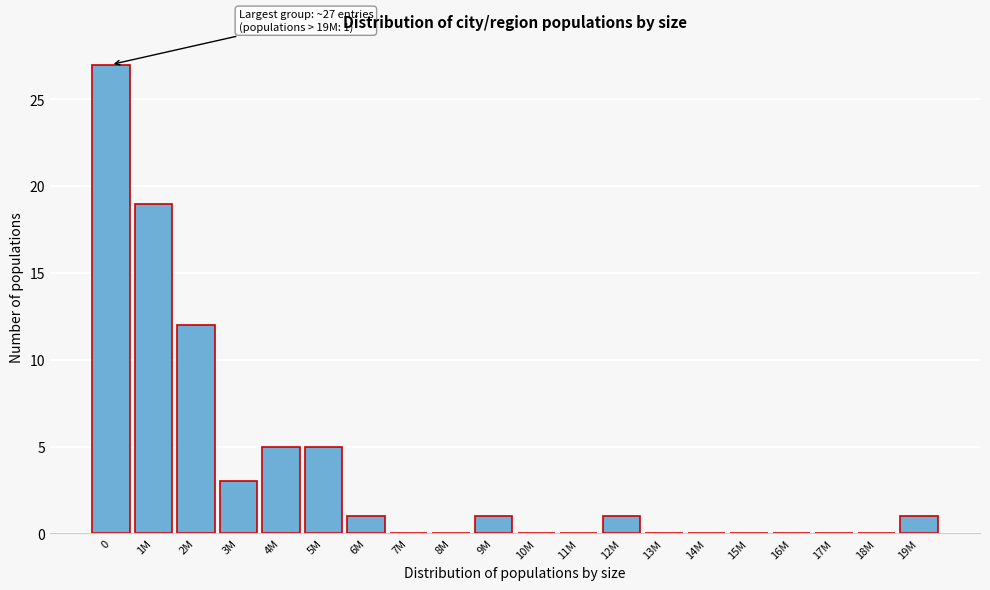

Reading right to left, extract all data points from this chart.

19M=1	18M=0	17M=0	16M=0	15M=0	14M=0	13M=0	12M=1	11M=0	10M=0	9M=1	8M=0	7M=0	6M=1	5M=5	4M=5	3M=3	2M=12	1M=19	0=27